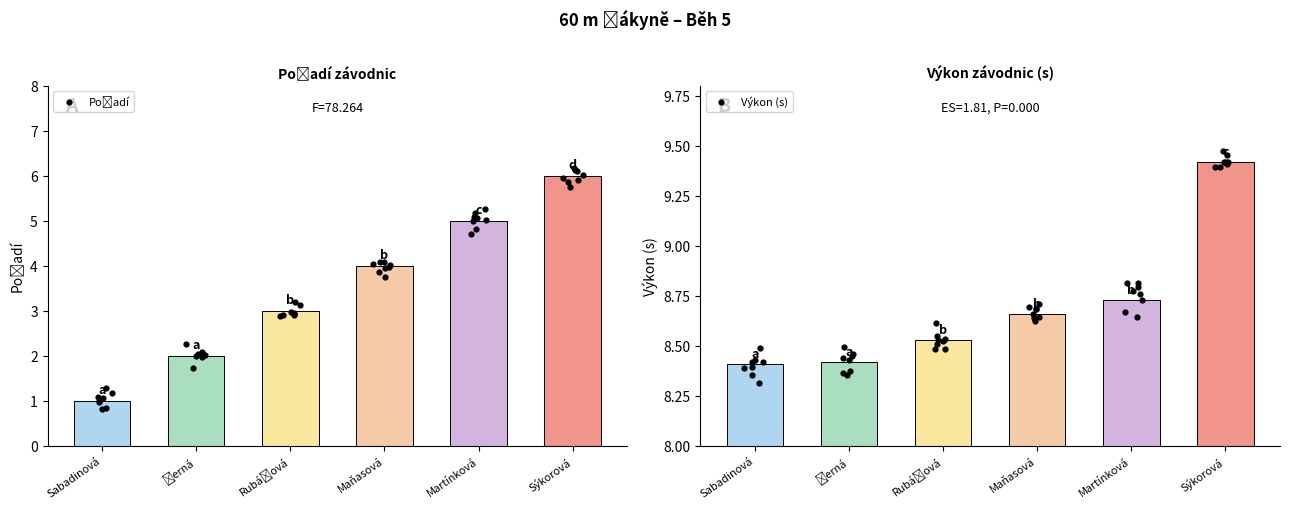

At which category is the sum across all series the highest?

Sýkorová